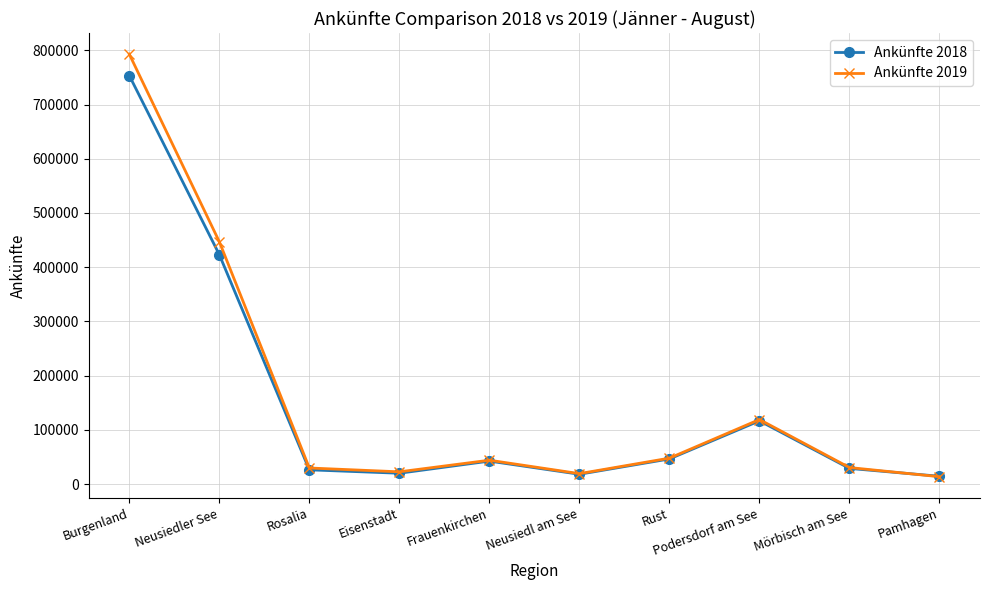

The value of Ankünfte 2019 at Rosalia is 29797. True or false?

True